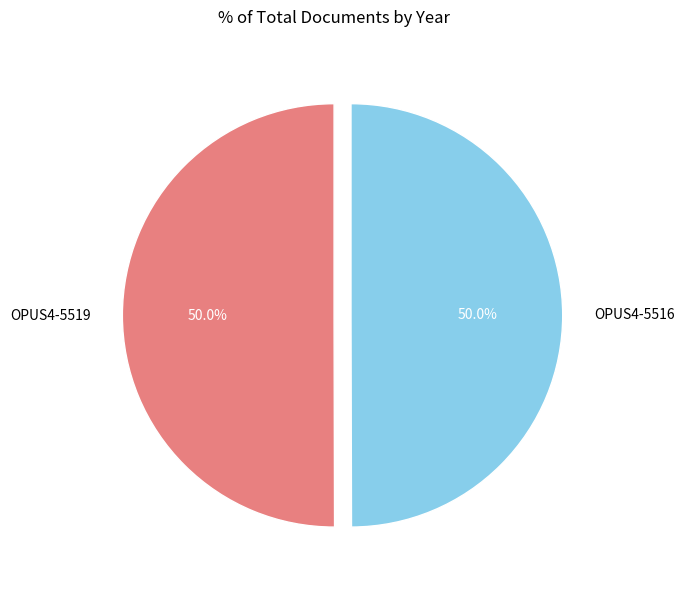

What is the ratio of the value at OPUS4-5519 to the value at OPUS4-5516?

1.0